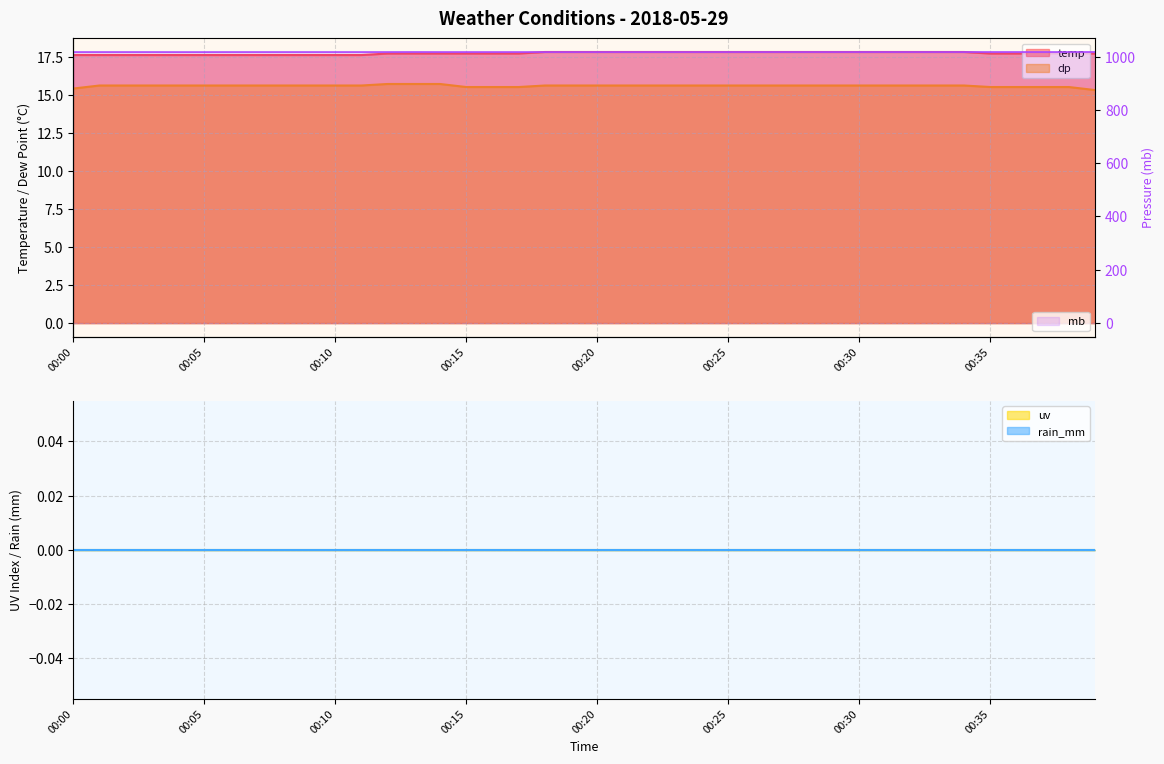

True or false: dp and temp cross at least once.

False